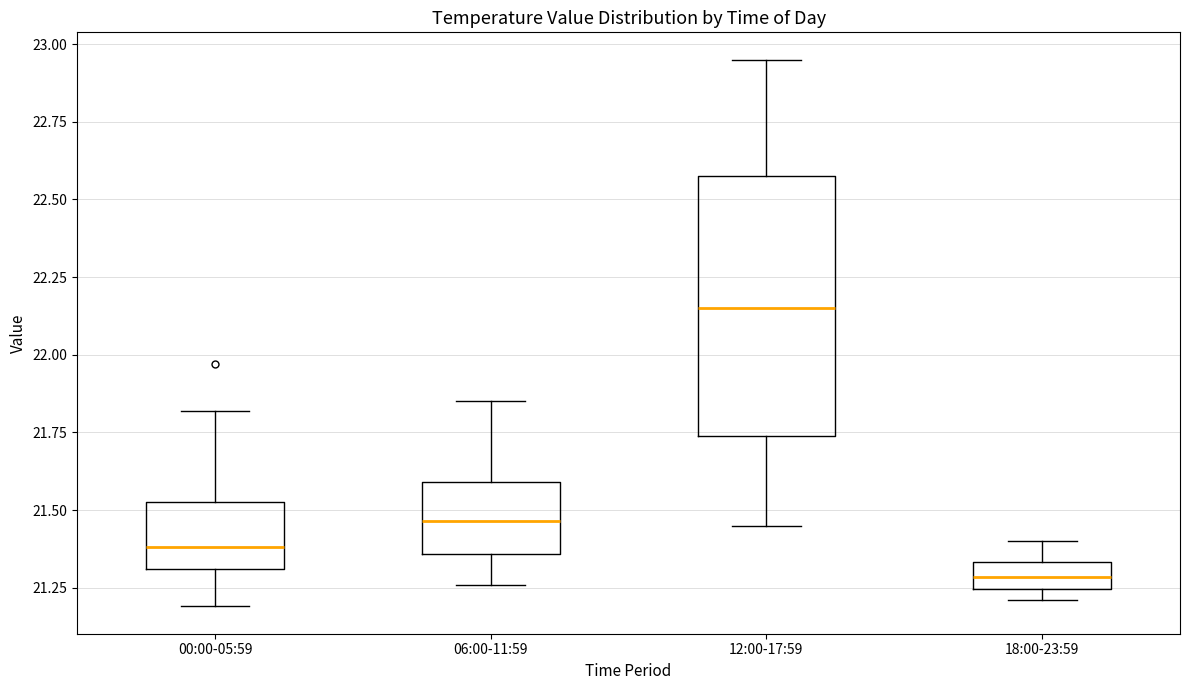

Which box has the highest median line?

12:00-17:59